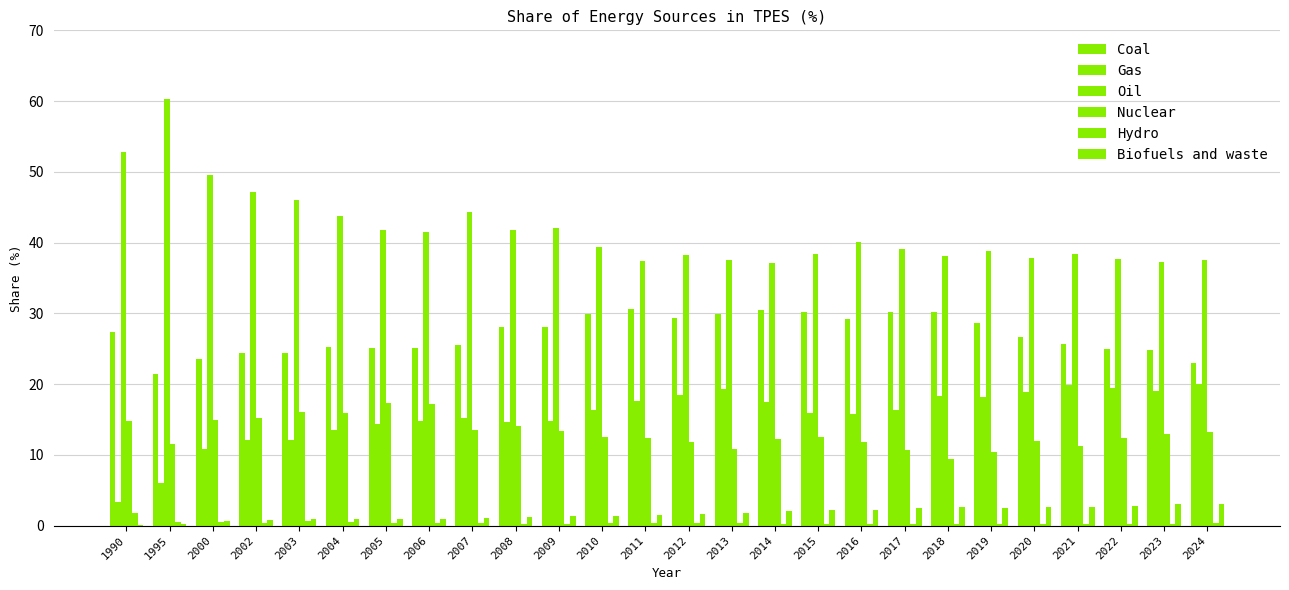

How many categories are shown in the chart?

26